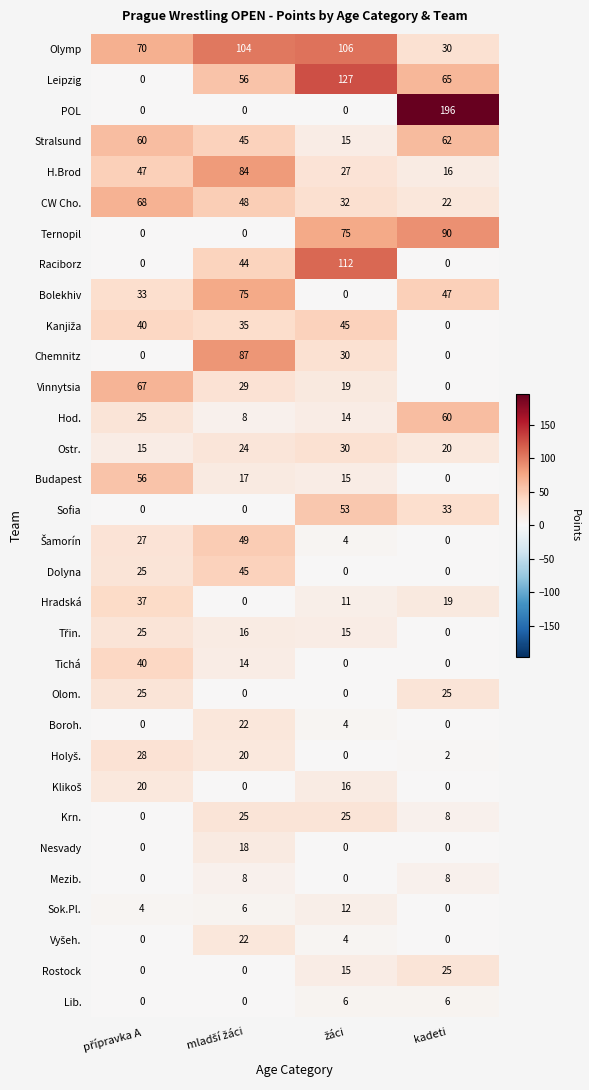

What is the difference between the maximum and minimum values in the Ostr. series?

15